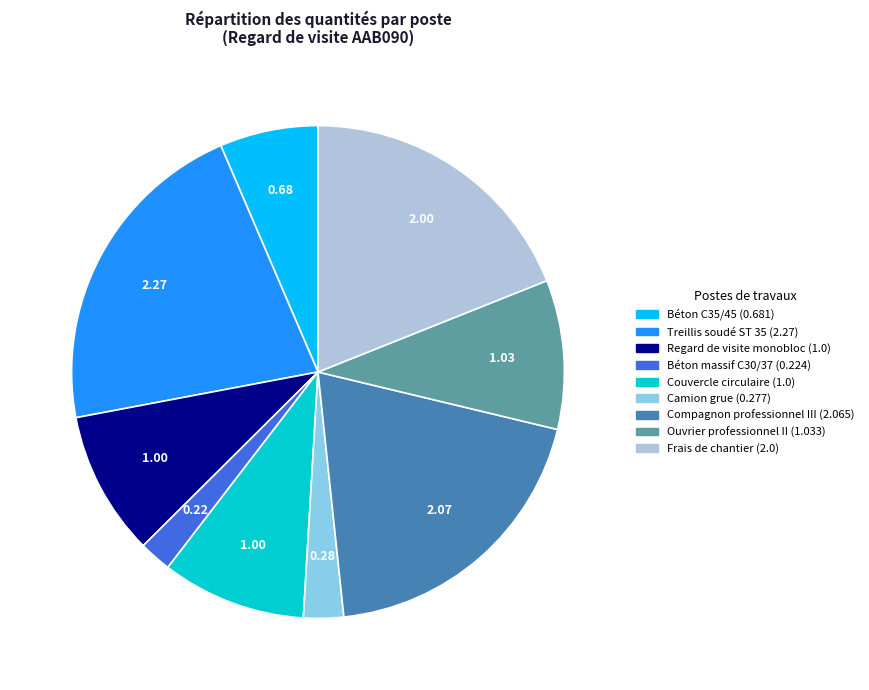

What is the ratio of the value at Camion grue to the value at Couvercle circulaire?

0.3